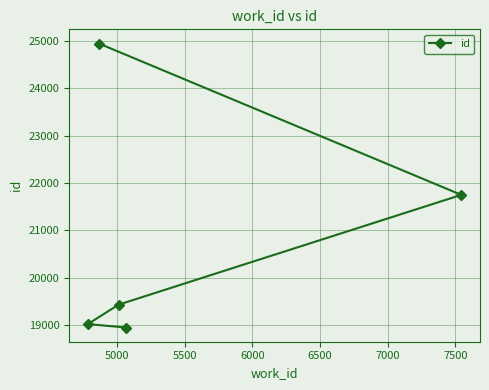

What is the difference between the maximum and second lowest values?

5929